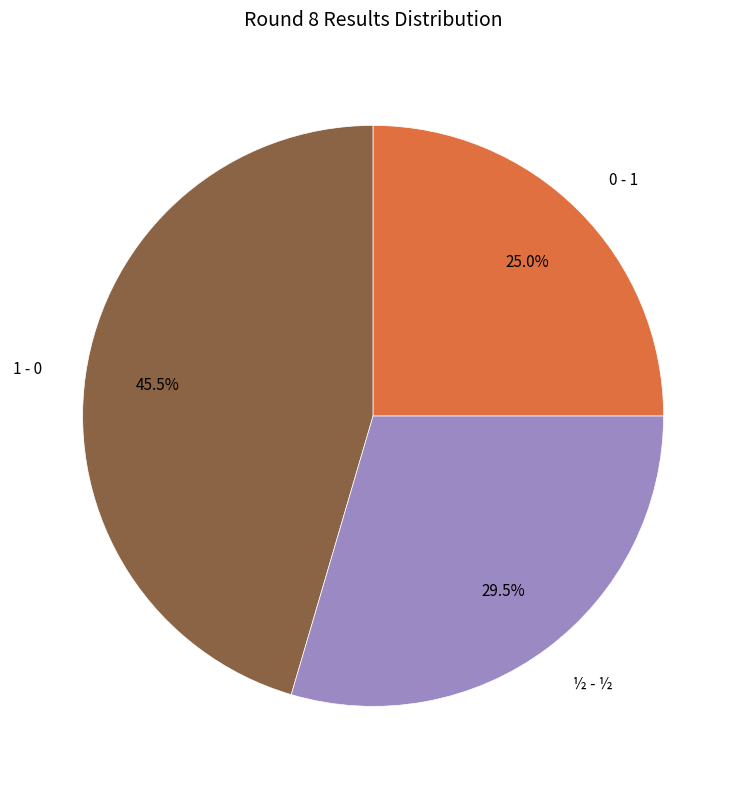

Does ½ - ½ account for over 50% of the chart?

No